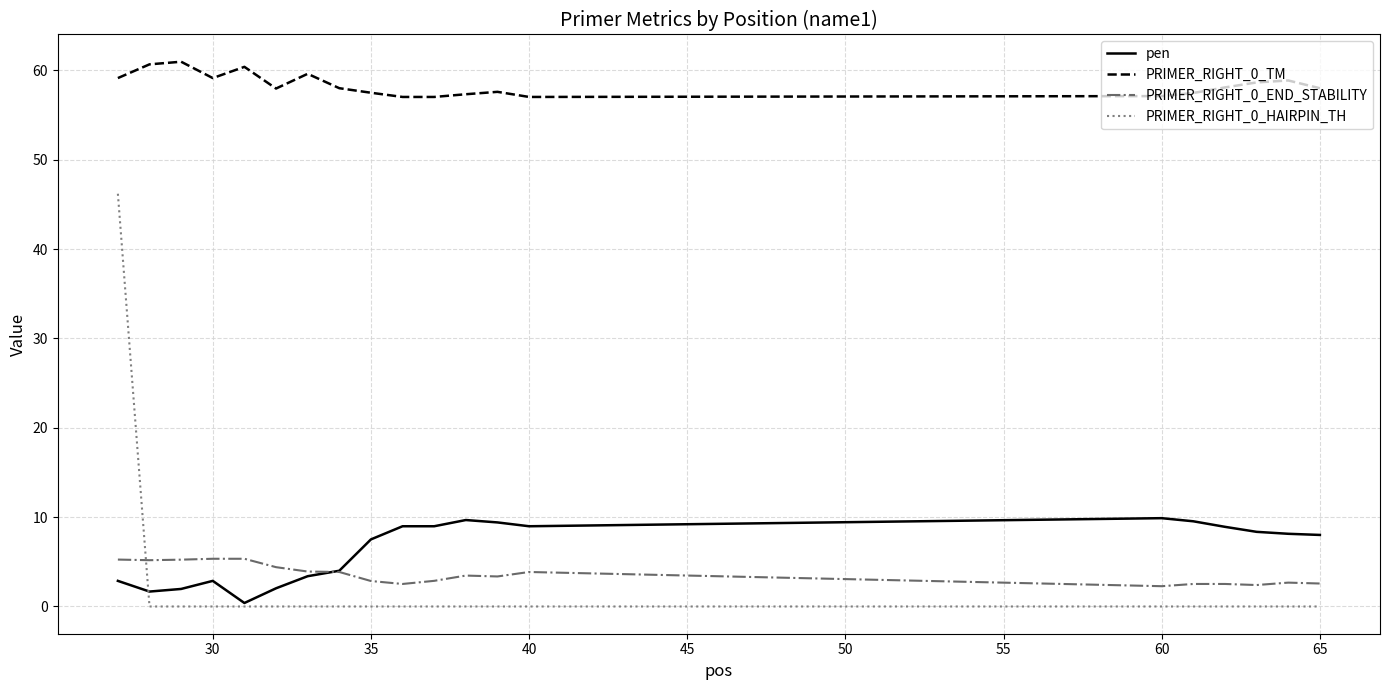

Which series has the widest spread of values?

PRIMER_RIGHT_0_HAIRPIN_TH